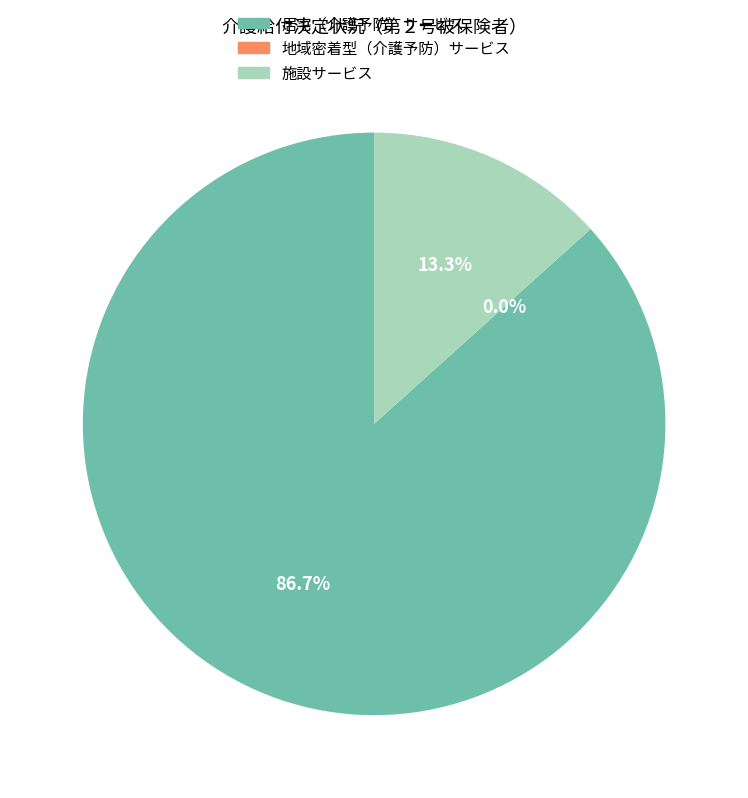

Is there a majority slice in this chart?

Yes